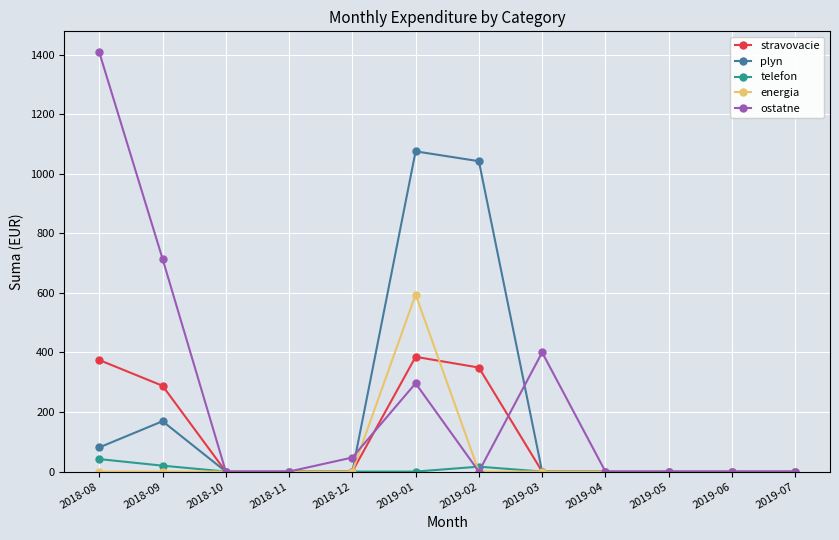

Which series has the widest spread of values?

ostatne